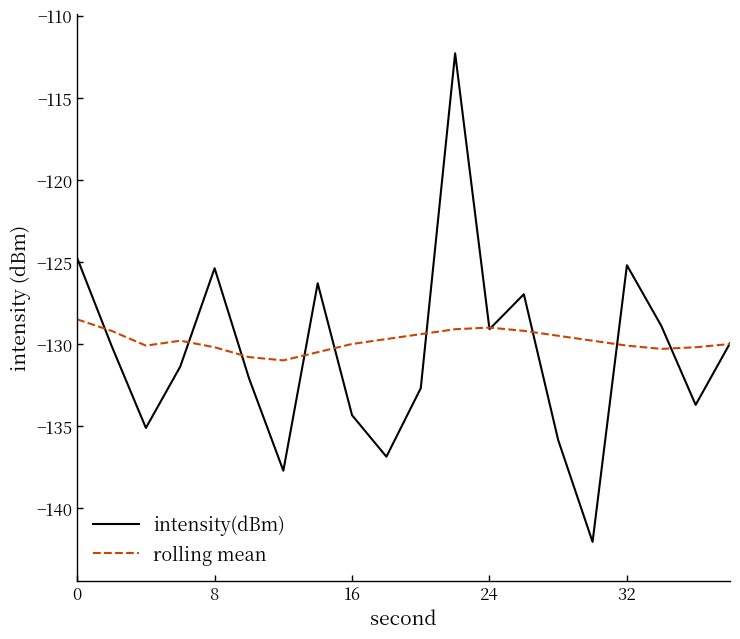

In rolling mean, how many points are higher than both neighbors (excluding endpoints)?

2